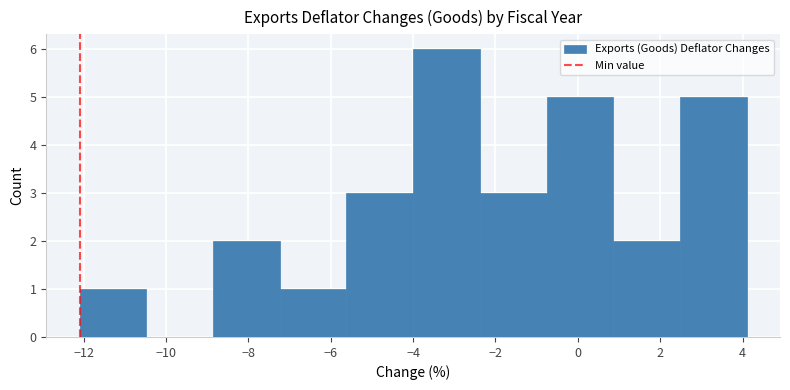

How tall is the bar that spans -7.24 to -5.62 on the x-axis? Neither the bar edges nor the heights are printed on the chart, so give them approximately, as read against the axes.

1